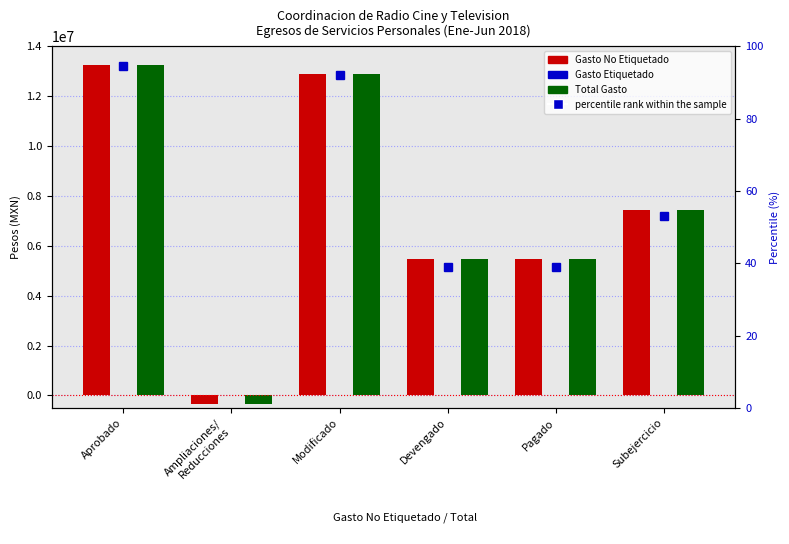

Reading left to right, what are all the values shown in this chart?

I. Gasto No Etiquetado: Aprobado=13251106.0	Ampliaciones/
Reducciones=-362623.0	Modificado=12888483.0	Devengado=5465733.0	Pagado=5465733.0	Subejercicio=7422750.0
II. Gasto Etiquetado: Aprobado=0.0	Ampliaciones/
Reducciones=0.0	Modificado=0.0	Devengado=0.0	Pagado=0.0	Subejercicio=0.0
III. Total: Aprobado=13251106.0	Ampliaciones/
Reducciones=-362623.0	Modificado=12888483.0	Devengado=5465733.0	Pagado=5465733.0	Subejercicio=7422750.0
percentile rank within the sample: Aprobado=94.7	Ampliaciones/
Reducciones=-2.6	Modificado=92.1	Devengado=39.0	Pagado=39.0	Subejercicio=53.0